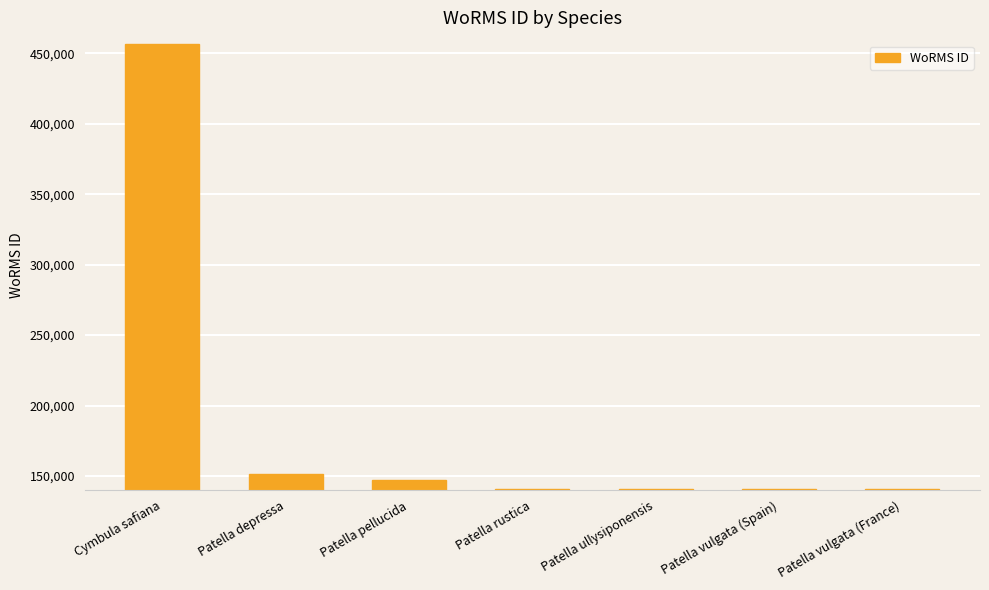

What is the maximum value shown in the chart?

456662